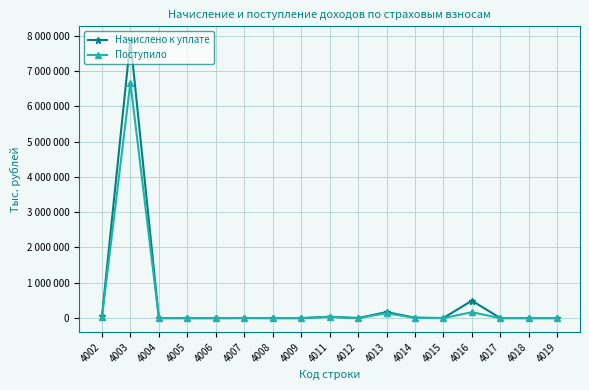

List the labels in order of Поступило value, largest first.

4003, 4016, 4013, 4011, 4002, 4014, 4012, 4007, 4015, 4017, 4004, 4018, 4009, 4019, 4006, 4008, 4005